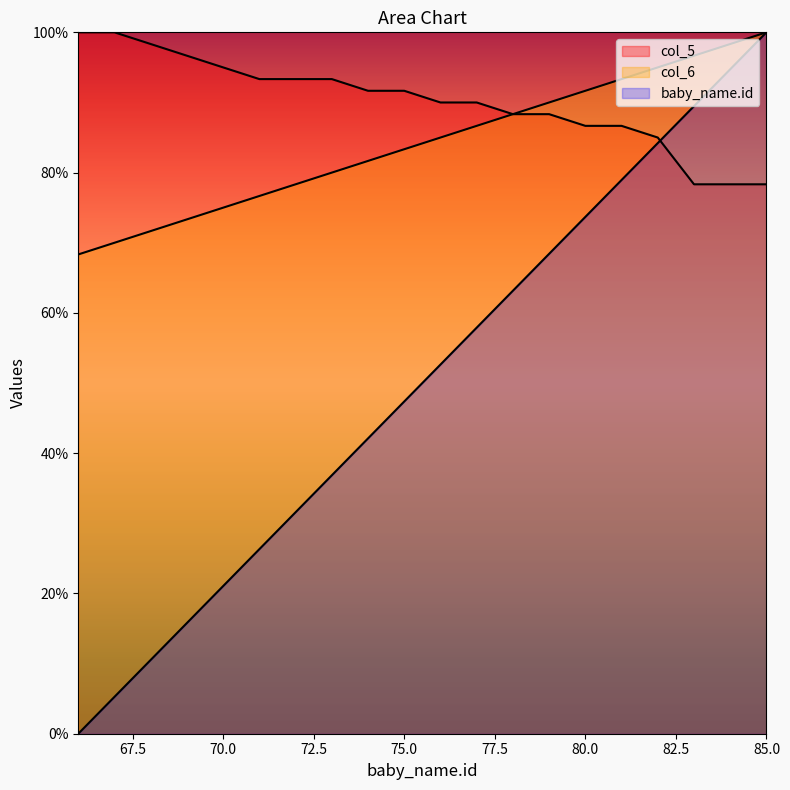

Which series changed the most between 74 and 82?

col_6